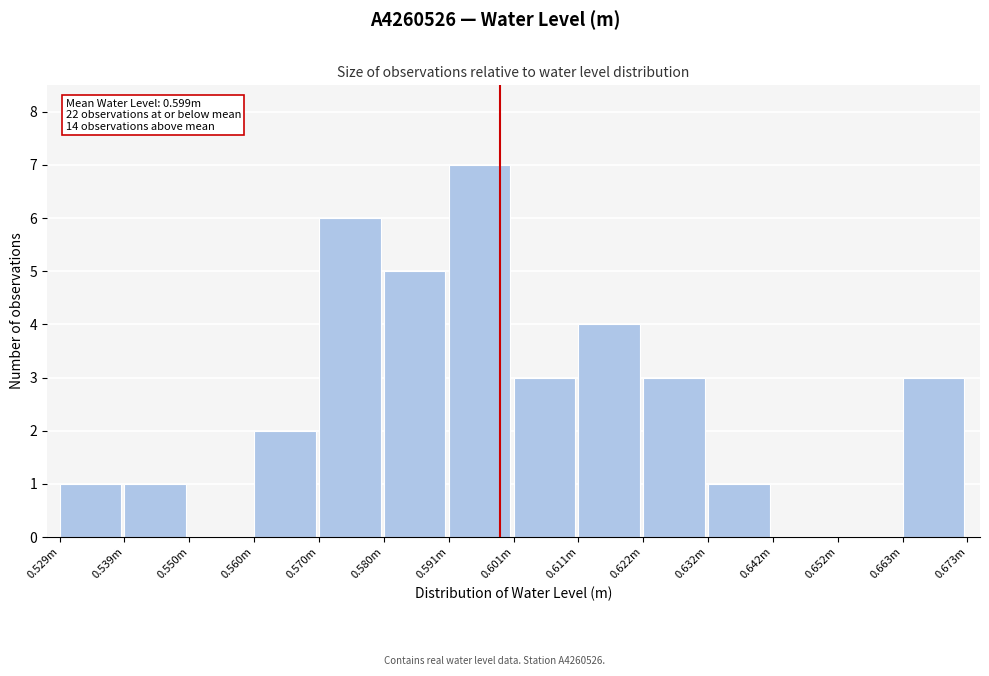

Reading left to right, transcribe all the data shown in this chart.

0.529m=1	0.539m=1	0.550m=0	0.560m=2	0.570m=6	0.580m=5	0.591m=7	0.601m=3	0.611m=4	0.622m=3	0.632m=1	0.642m=0	0.652m=0	0.663m=3